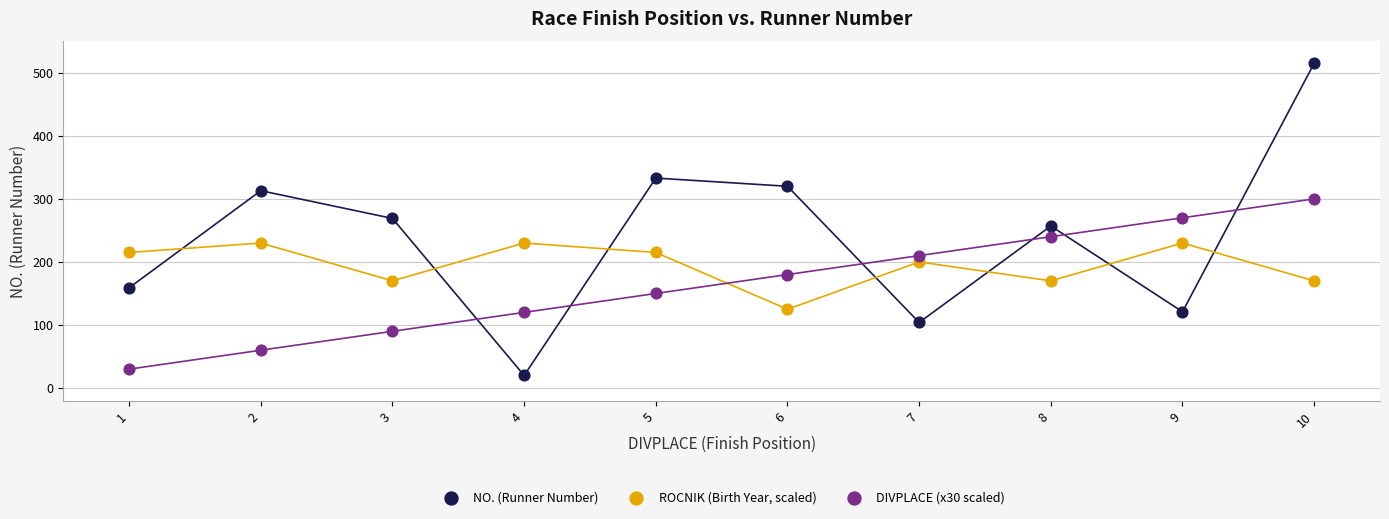

Which series reaches the minimum Y coordinate?

NO. (Runner Number)